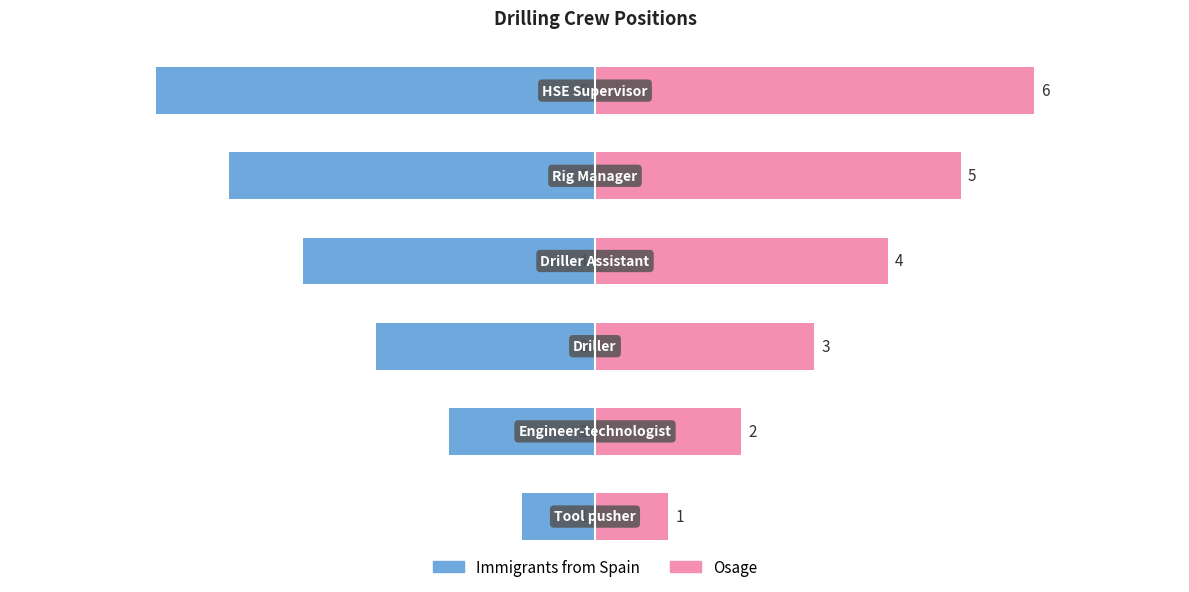

How many values in the Position (Right) series are below 4?

3